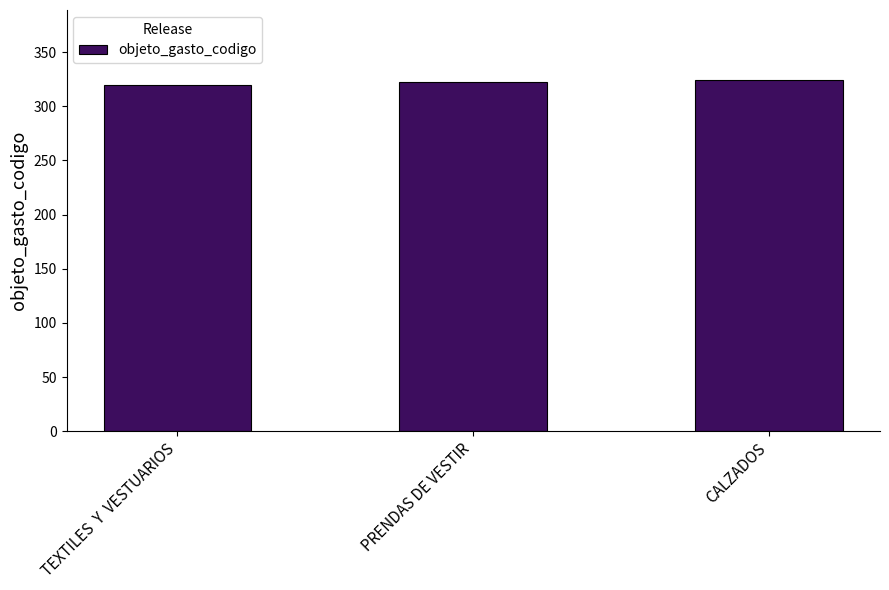

Count the values in the range 320 to 324.

3